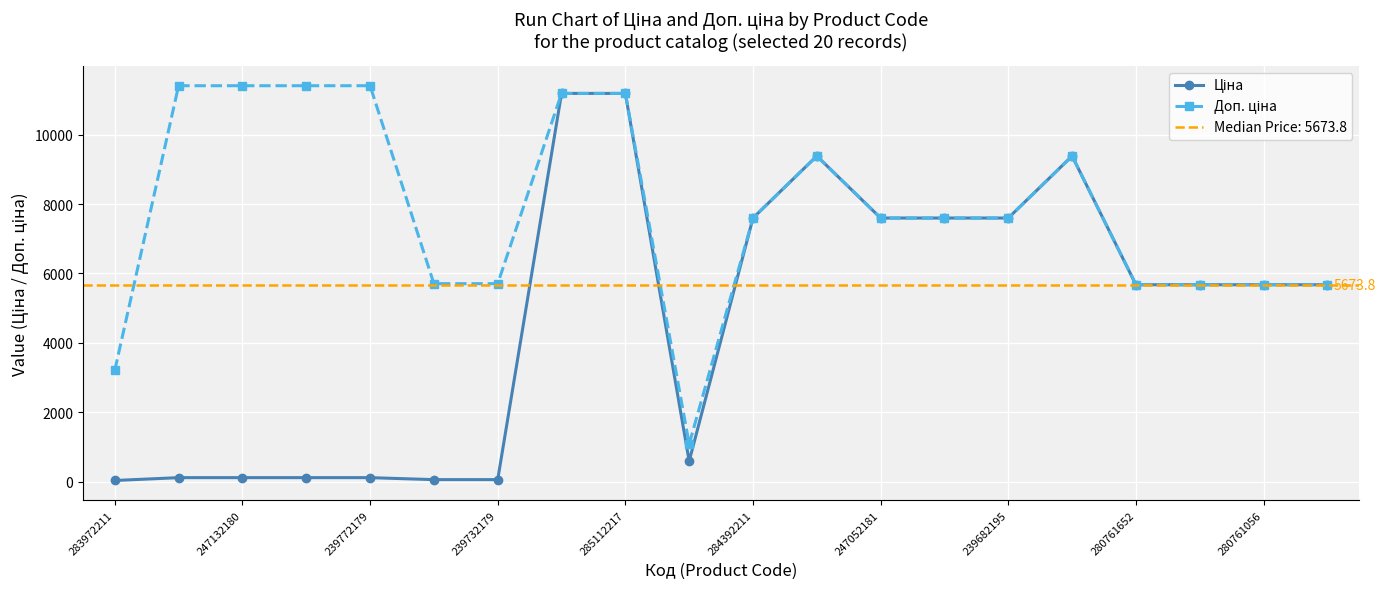

At which category does the chart reach its minimum across all series?

283972211